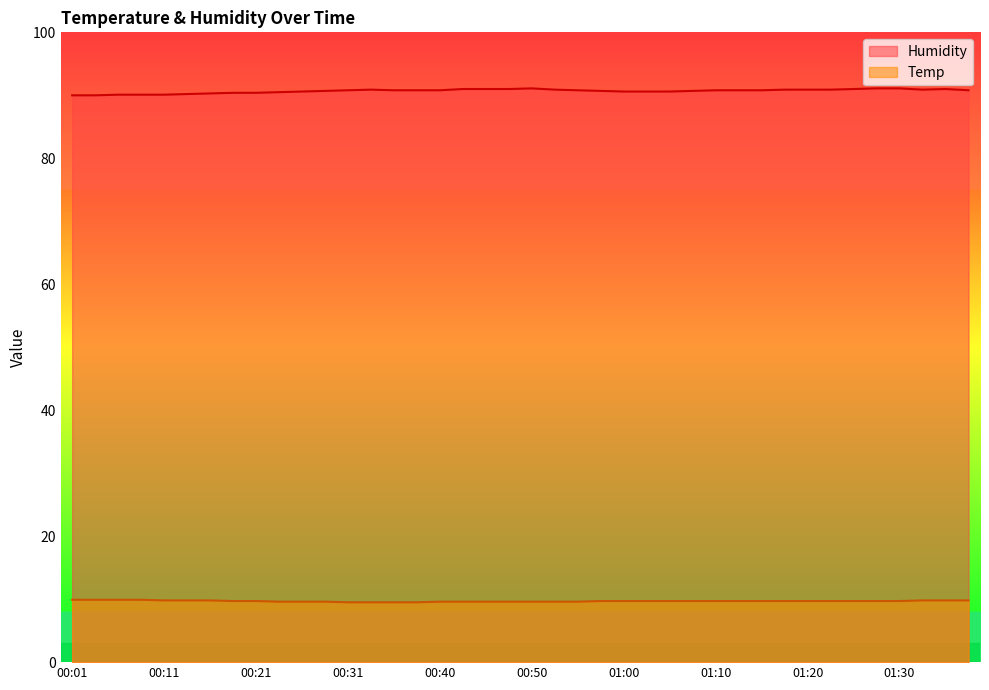

True or false: Humidity has more than 0 interior local peaks.

True